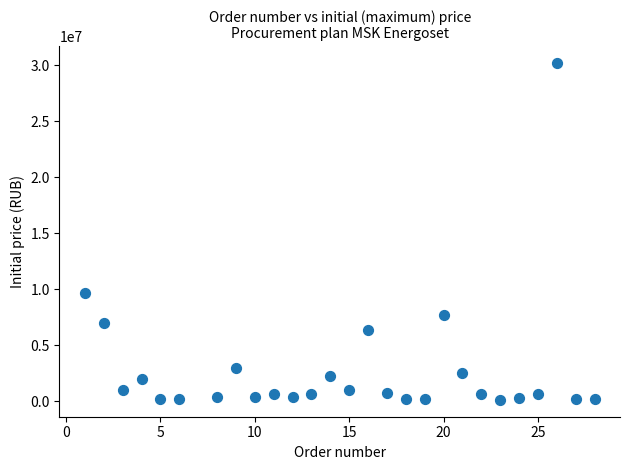

What is the range of Y values (max minus min)?

30034000.0